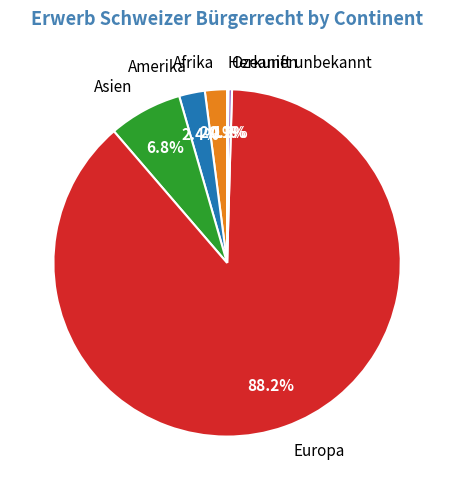

To the nearest percent, what is the difference between the largest and smallest slice percentages?

88%